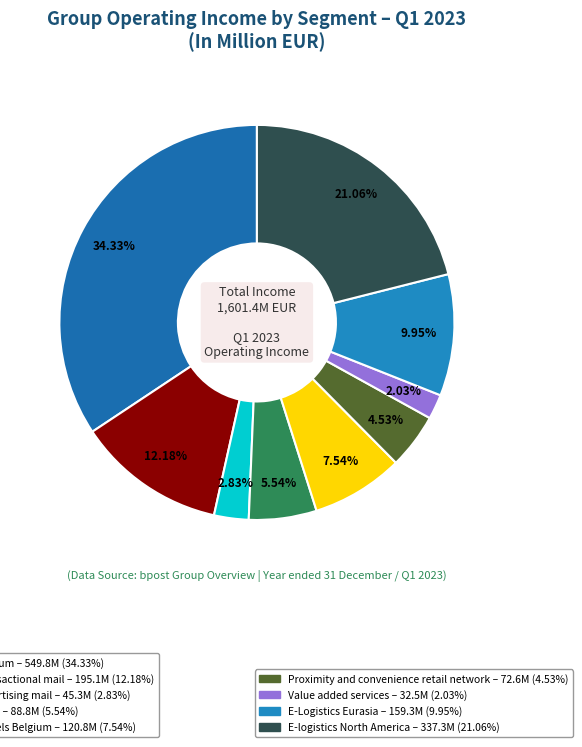

Is there any slice that represents more than half of the pie?

No